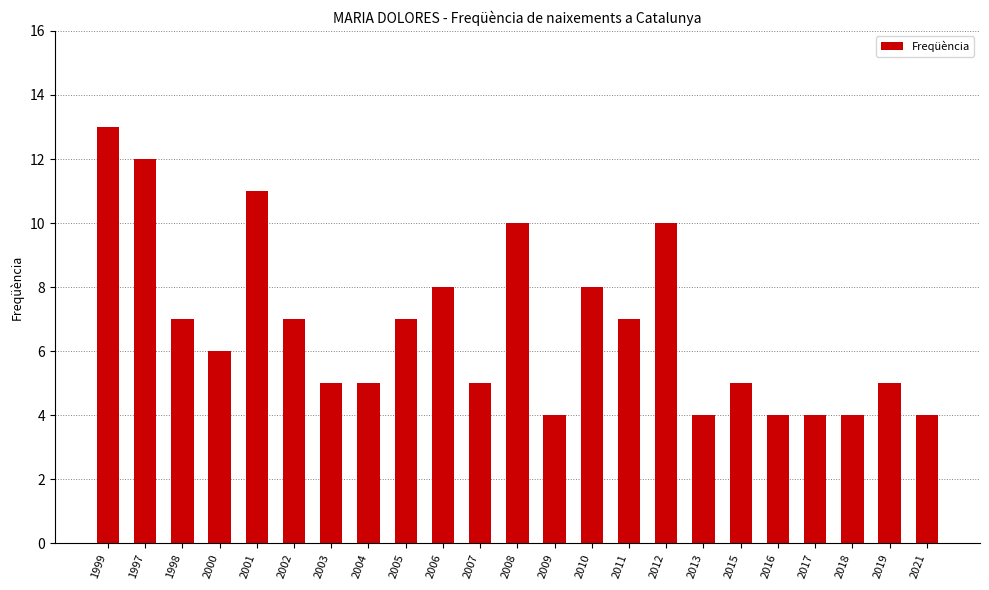

What is the value of the 2nd bar from the left?

12